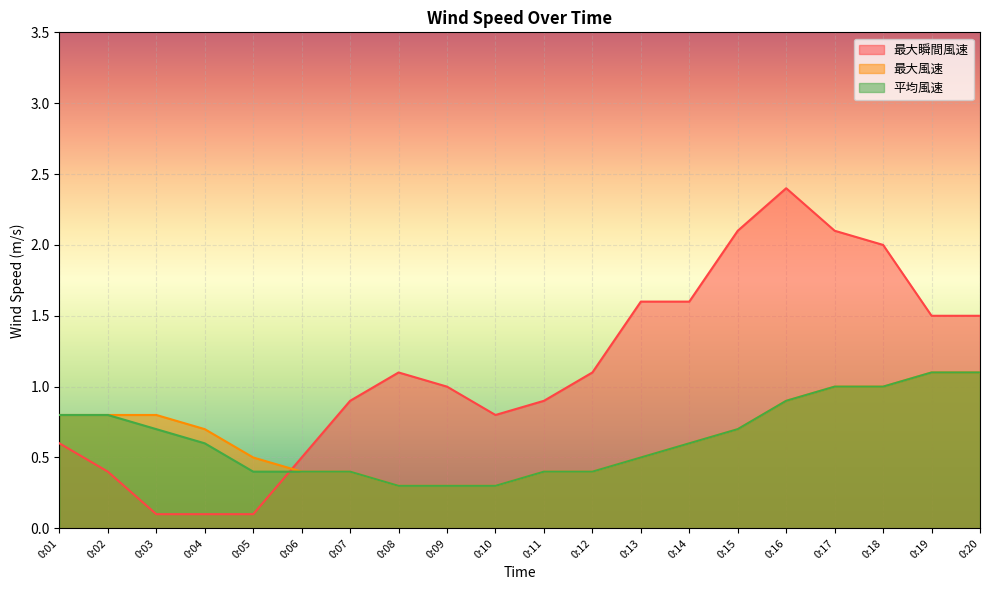

What are all the series names shown in the legend?

最大瞬間風速, 最大風速, 平均風速